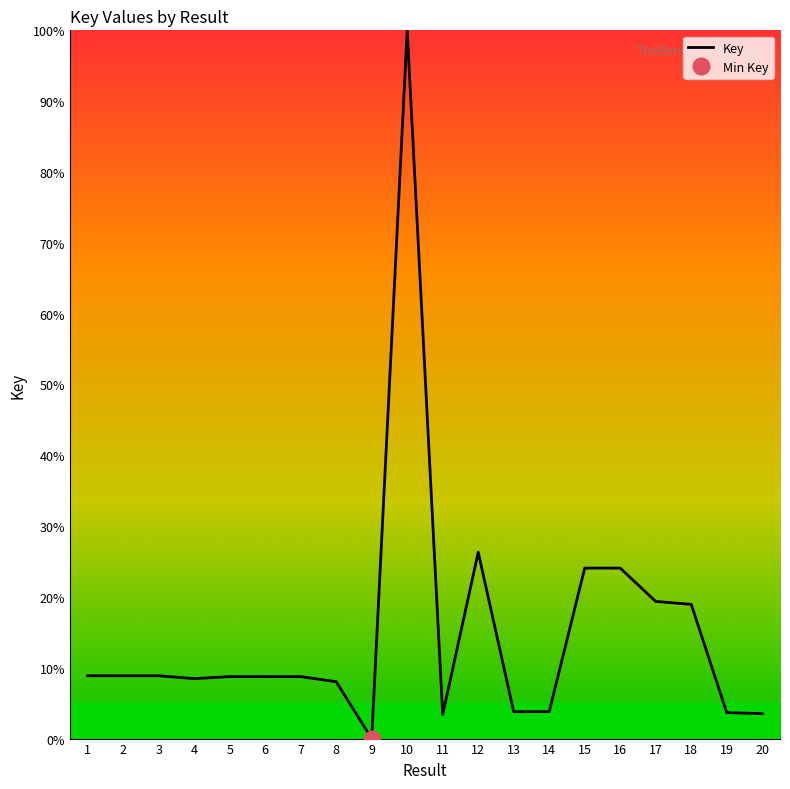

Rank the categories by value from highest to lowest.

10, 12, 16, 15, 17, 18, 3, 1, 2, 5, 7, 6, 4, 8, 14, 13, 19, 20, 11, 9